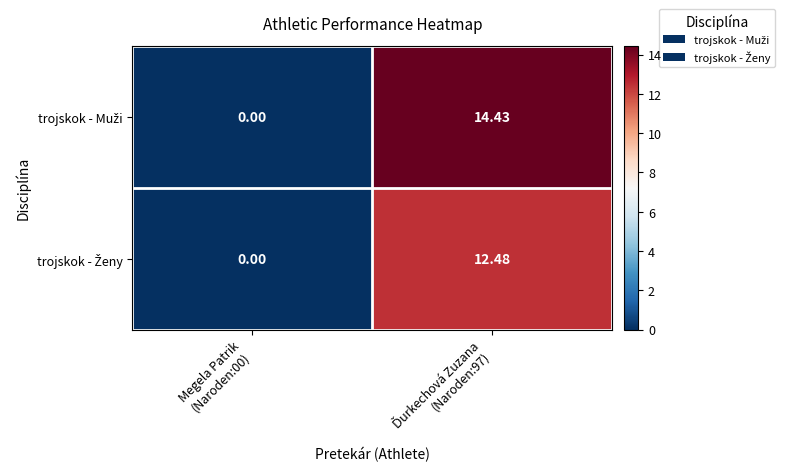

Which has a higher value, Megela Patrik
(Naroden:00) or Ďurkechová Zuzana
(Naroden:97)?

Ďurkechová Zuzana
(Naroden:97)